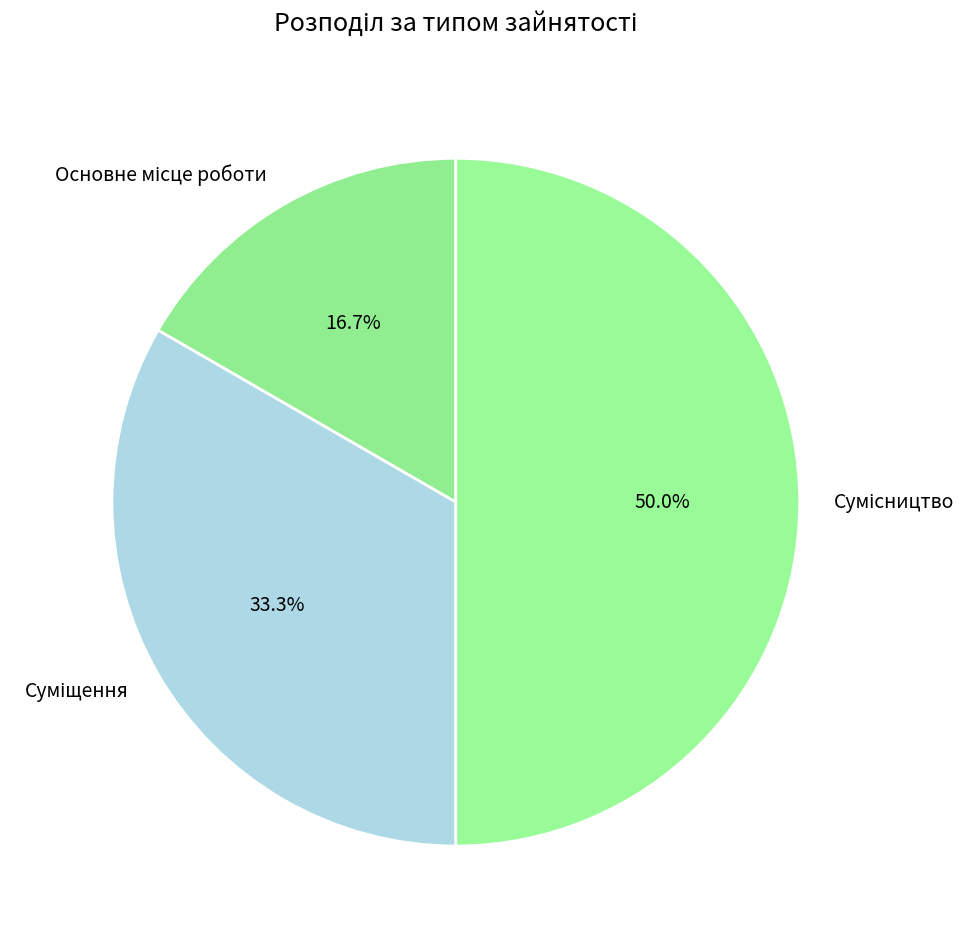

Rank the categories by value from lowest to highest.

Основне місце роботи, Суміщення, Сумісництво